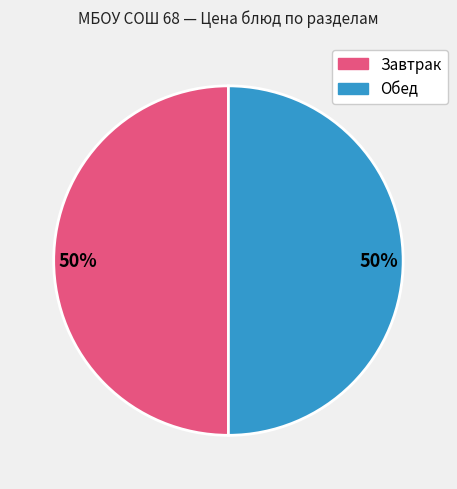

Count the number of slices in the pie.

2